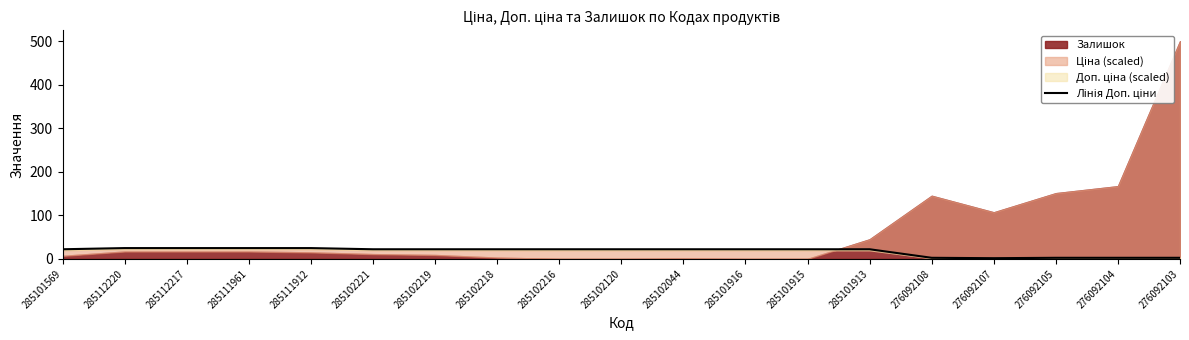

The chart shows a value of 24.9 at 285111961. True or false?

True